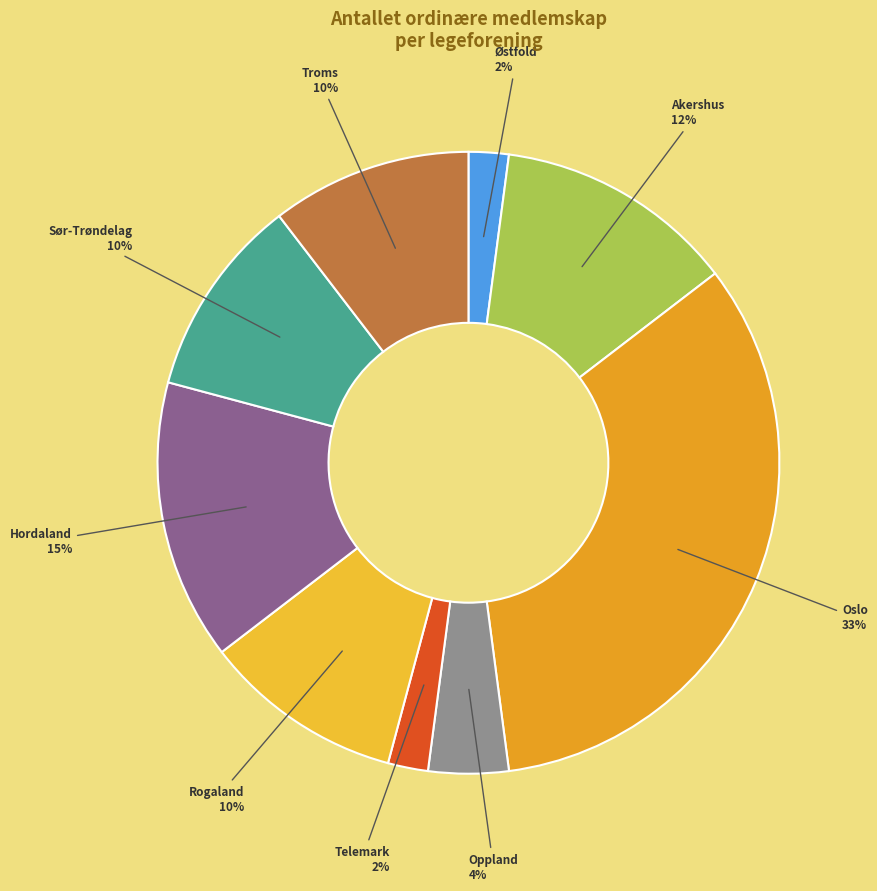

Does any single category account for the majority?

No